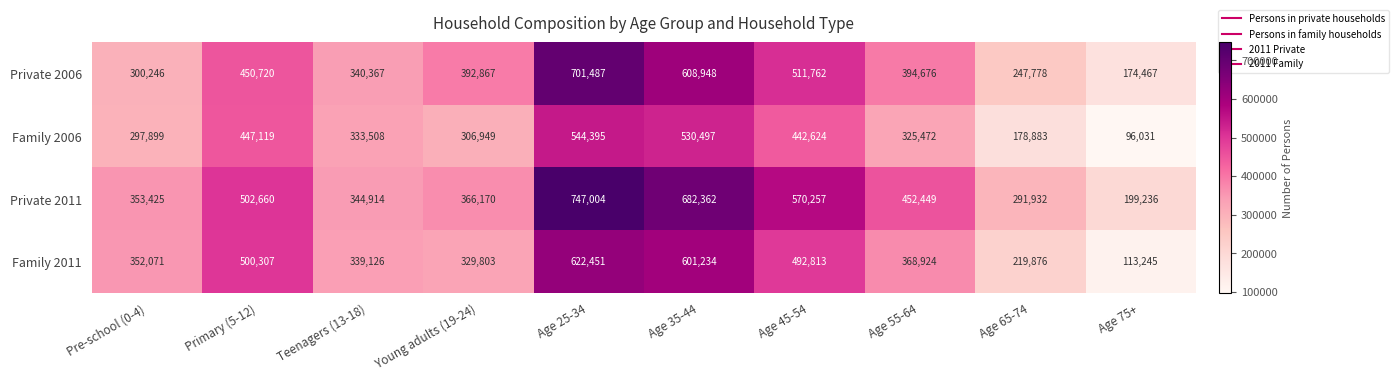

The Private 2006 series shows 183370 at Pre-school (0-4). True or false?

False